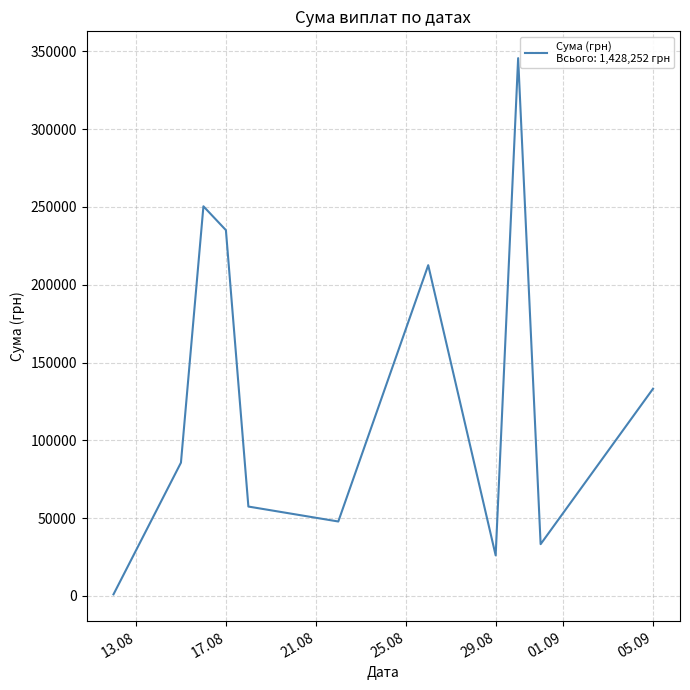

What is the maximum value shown in the chart?

345687.3